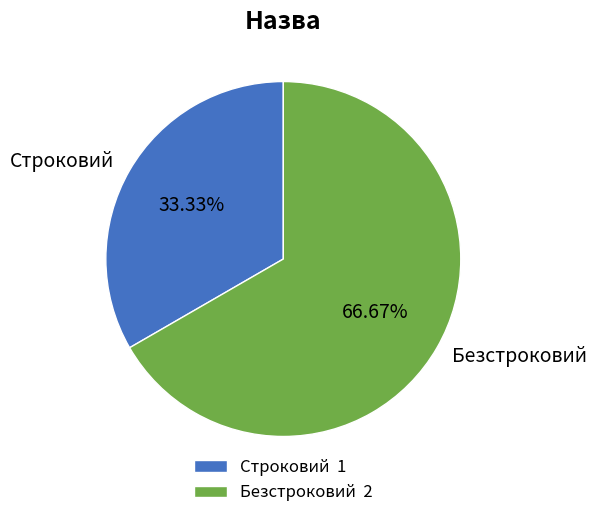

Is it true that Строковий is 33% of the pie?

True